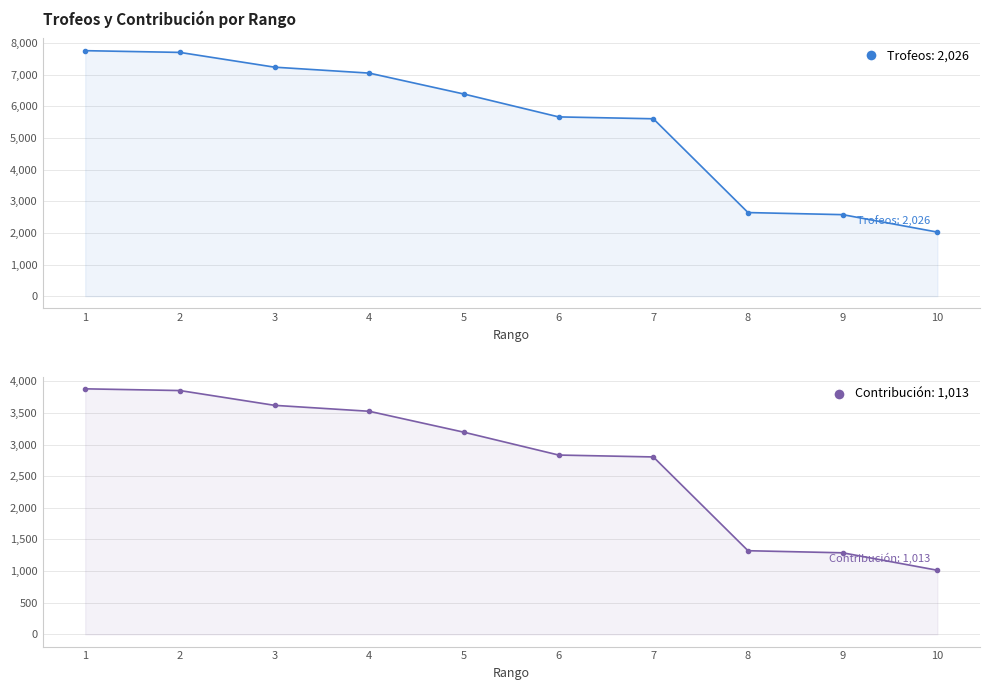

At which label does Trofeos first exceed 6393?

1